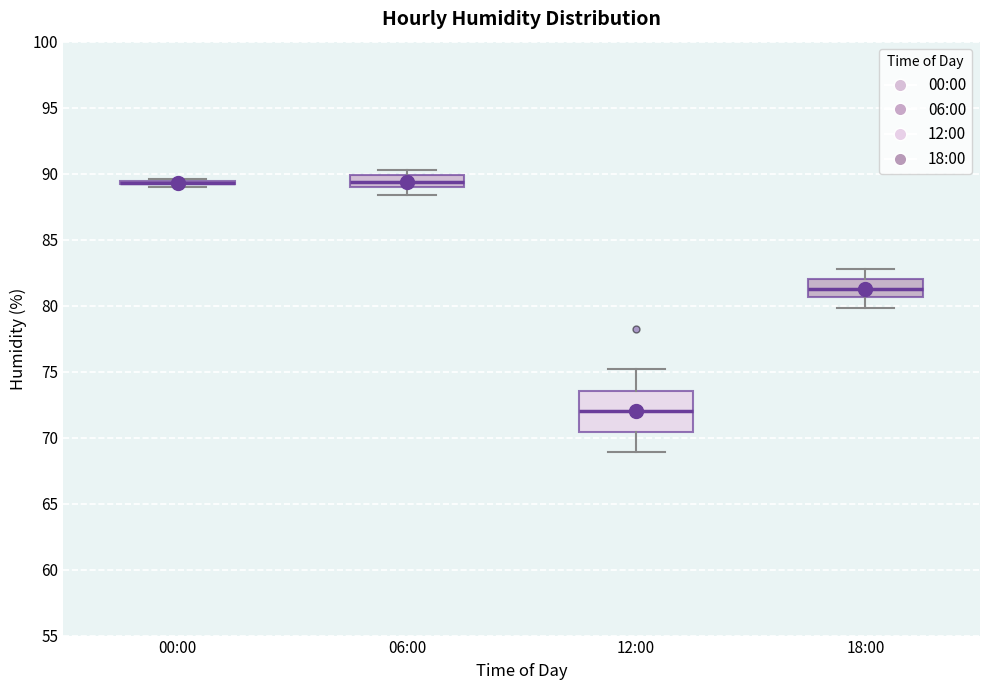

Where is the upper edge of the box for 12:00 on the y-axis? The values are not printed on the chart, so give them approximately, as read against the axis.

73.5